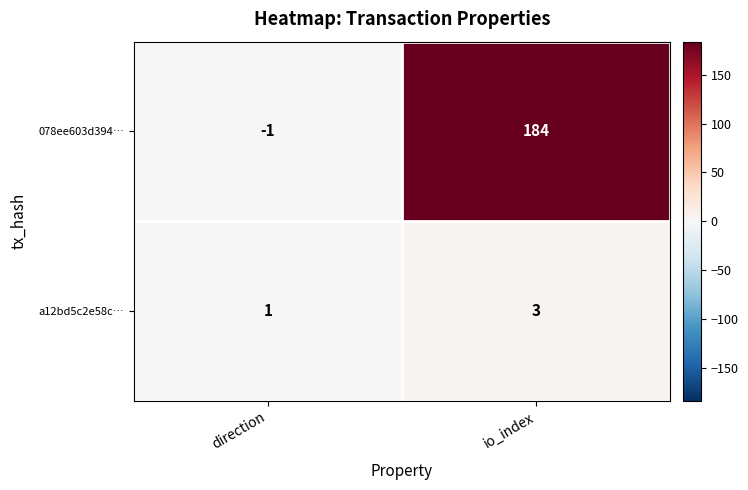

How many values in the 078ee603d394… series are below 184?

1